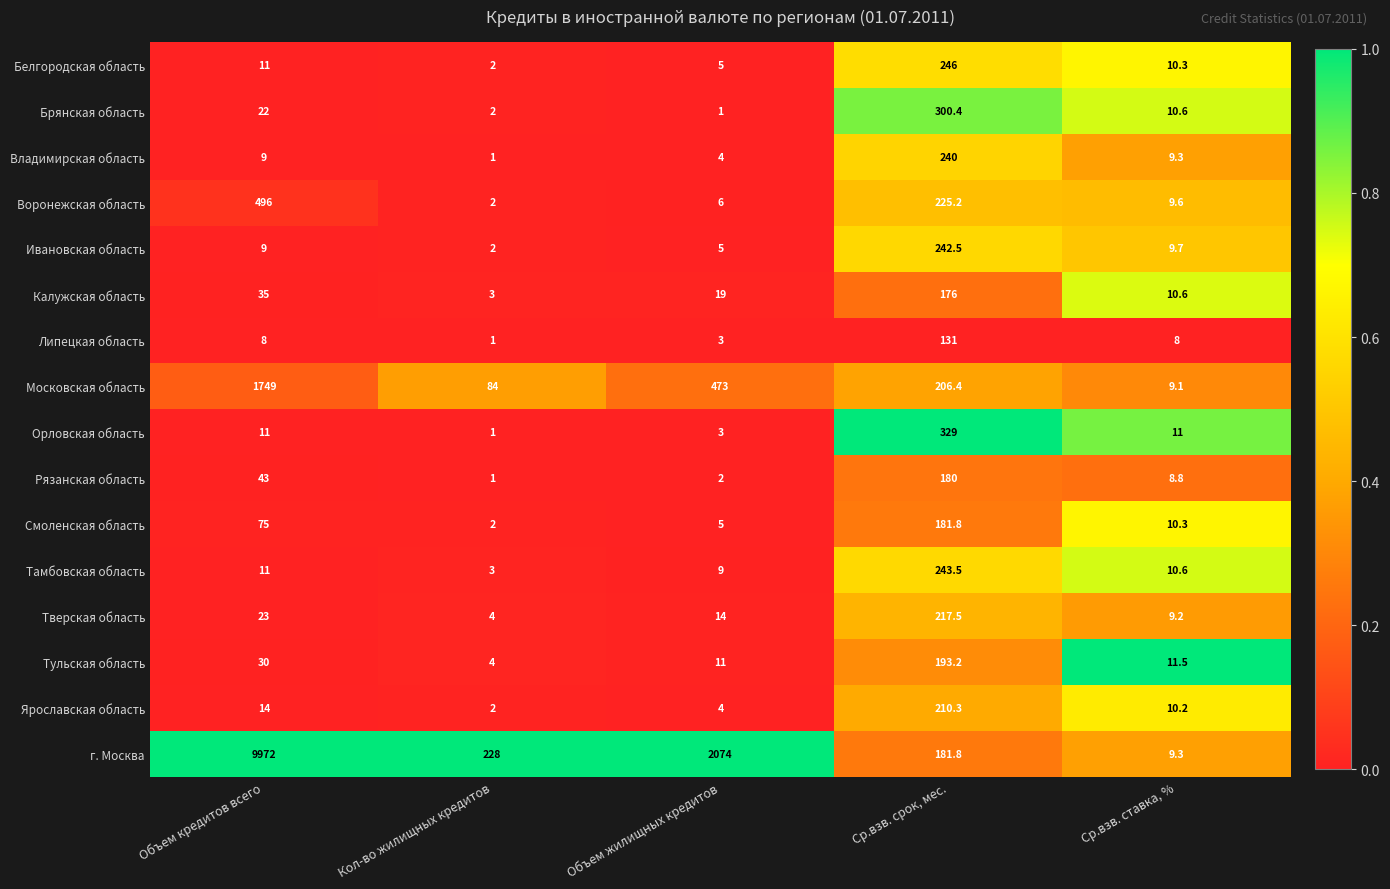

What is the highest value of the Ярославская область series?

210.3